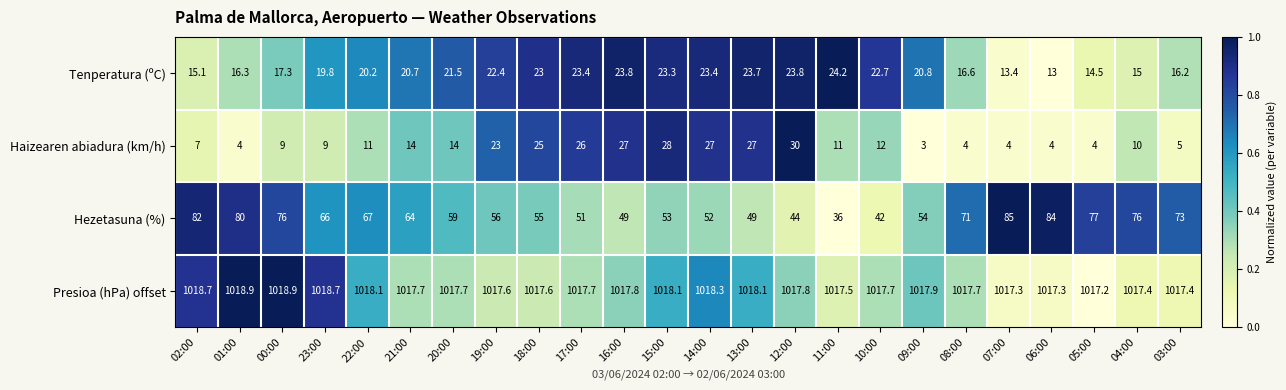

What is the greatest value displayed?

1018.9